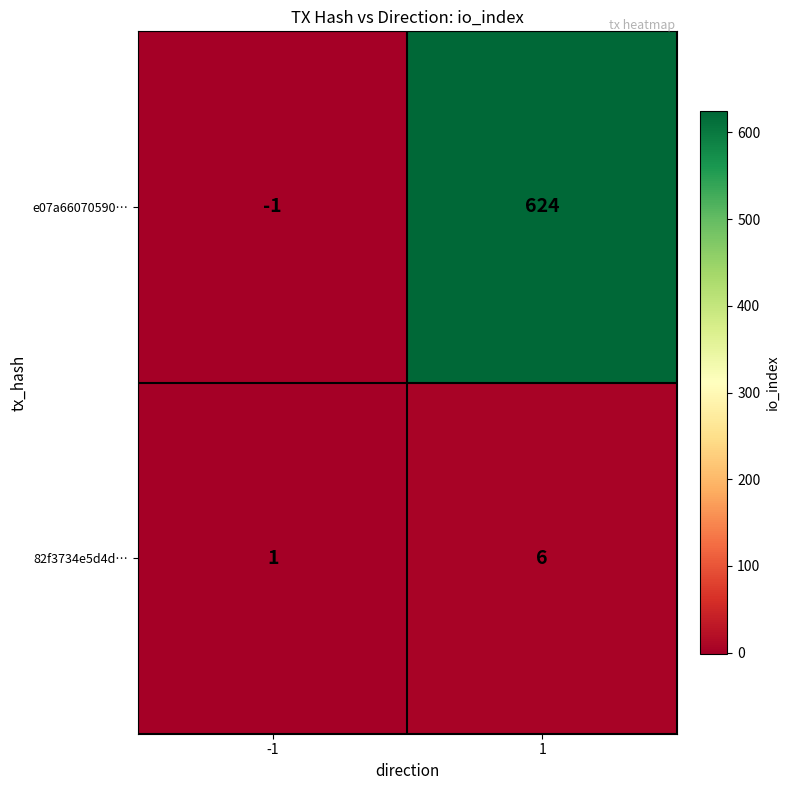

At 1, list the series in order from largest to smallest.

e07a66070590…, 82f3734e5d4d…